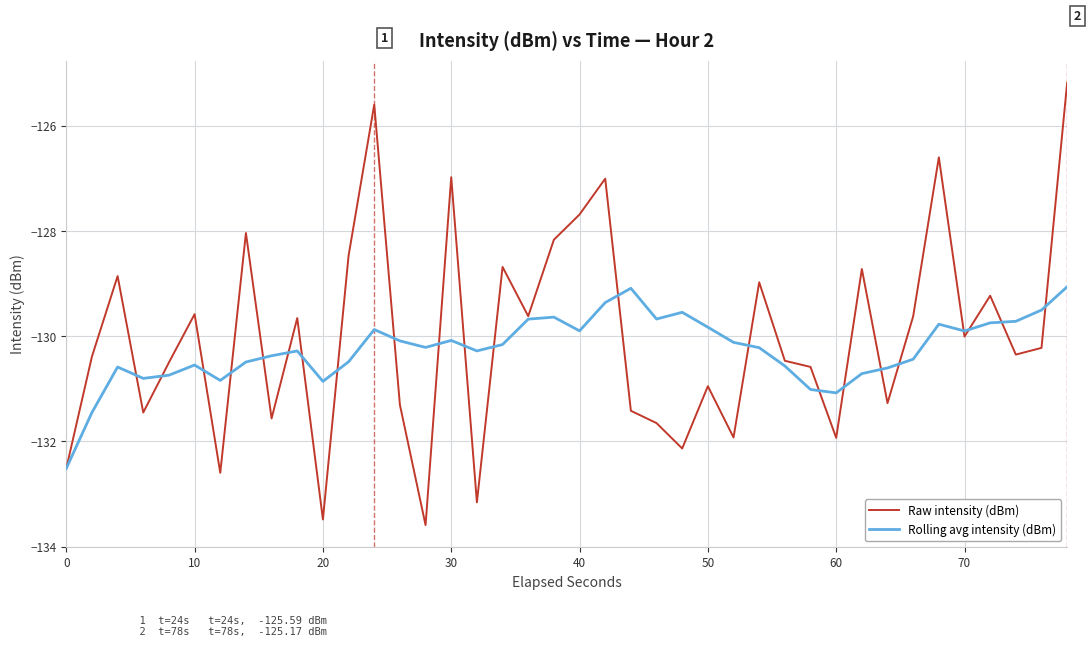

What is the highest value of the Rolling avg intensity (dBm) series?

-129.1